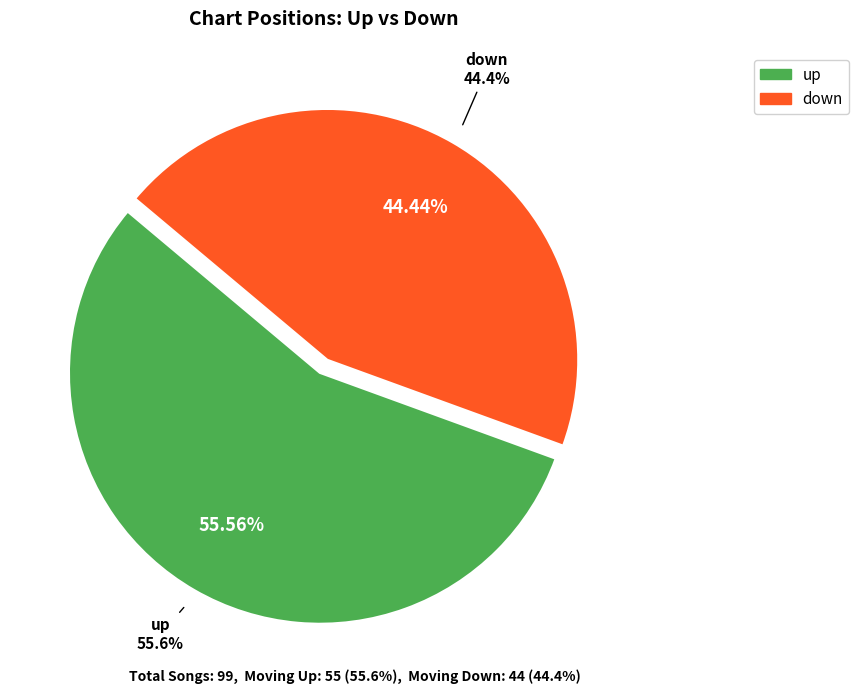

Does any single category account for the majority?

Yes